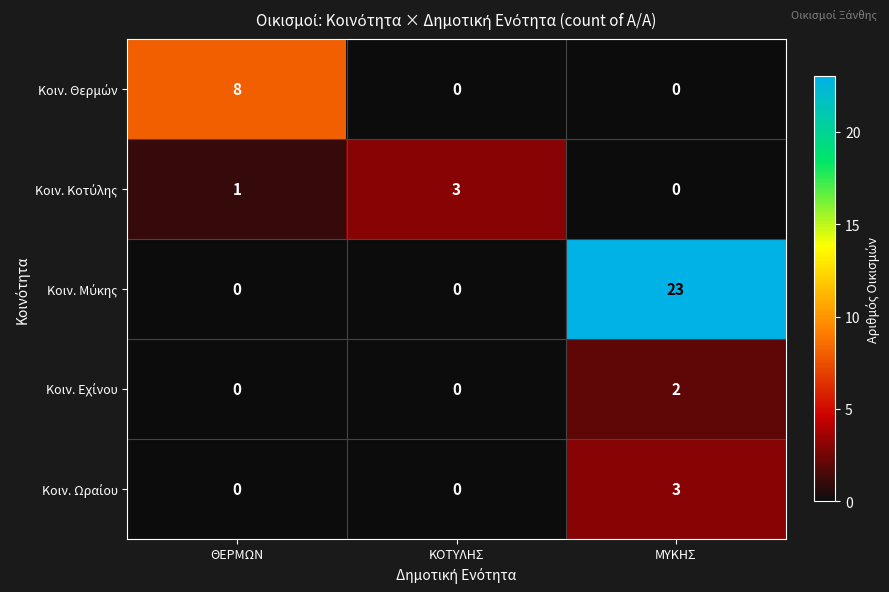

Which category has the highest value across all series?

ΜΥΚΗΣ